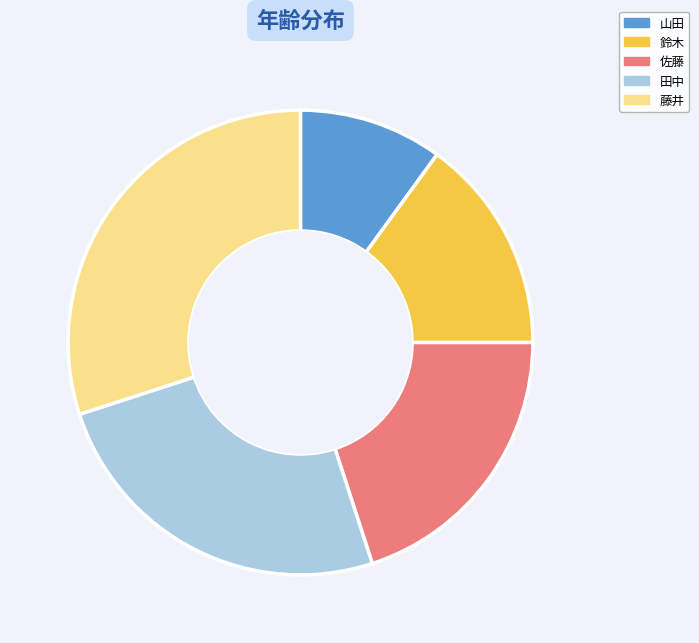

Is the sum of 田中 and 山田 greater than half?

No